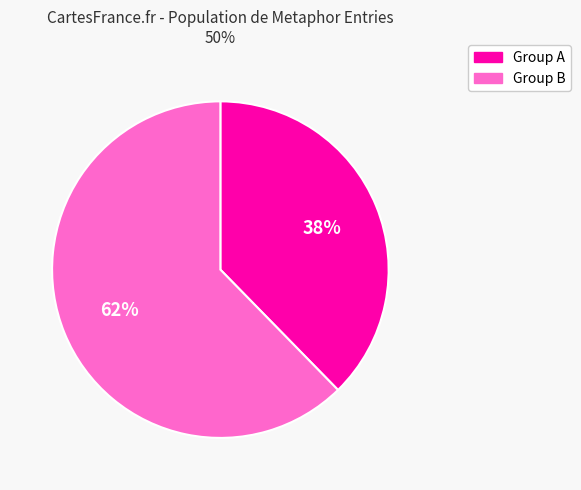

To the nearest percent, what is the combined percentage of Group A and Group B?

100%